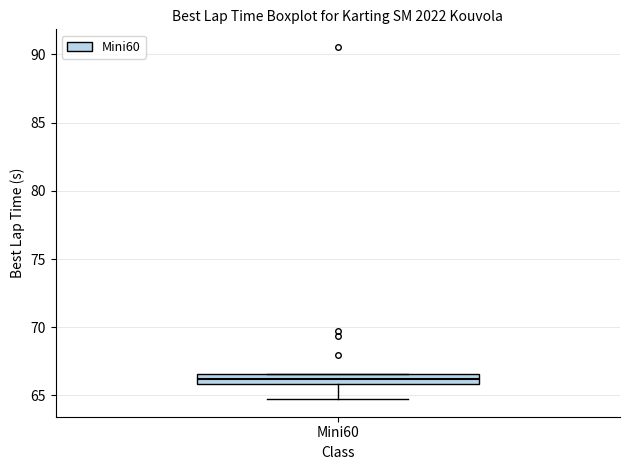

Transcribe this box plot: give where the median line is, the range the box spans, and where the two whiskers end, as read against the y-axis. The values are not printed on the chart, so give them approximately, as read against the axis.

median 66.0 (inside the box), box 66.0 to 66.5, whiskers 64.5 to 66.5